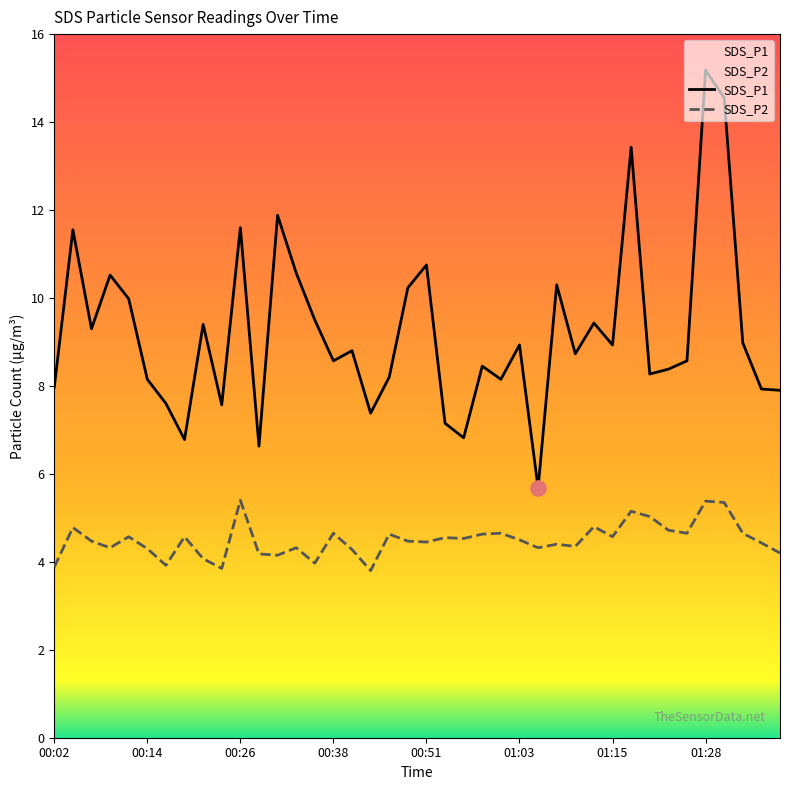

At how many categories does at least one series exceed 4?

40